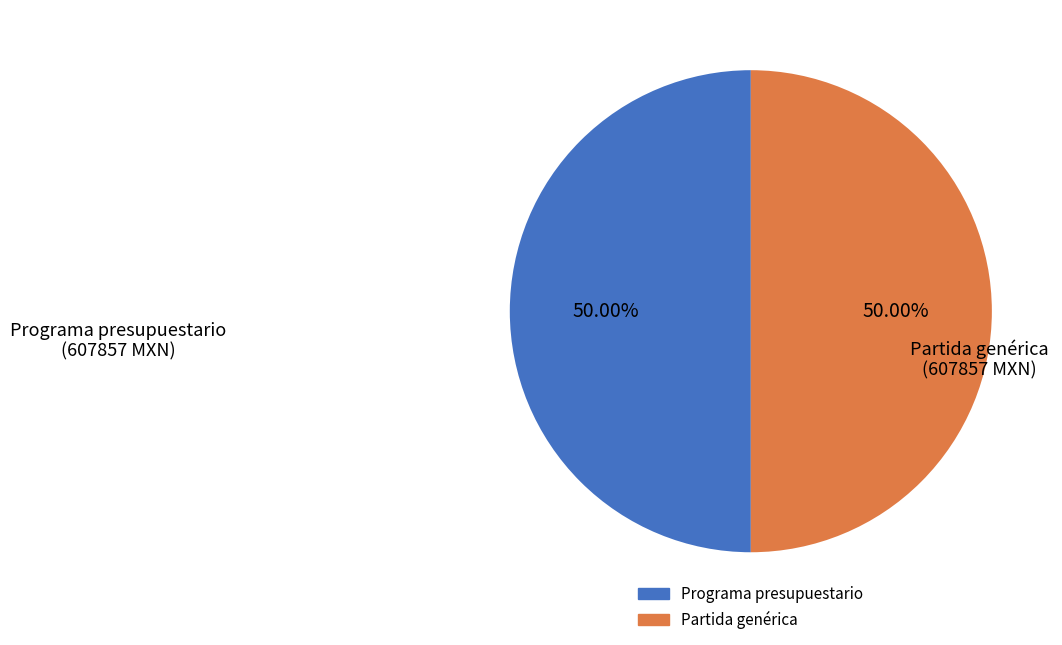

How many segments does this pie chart have?

2